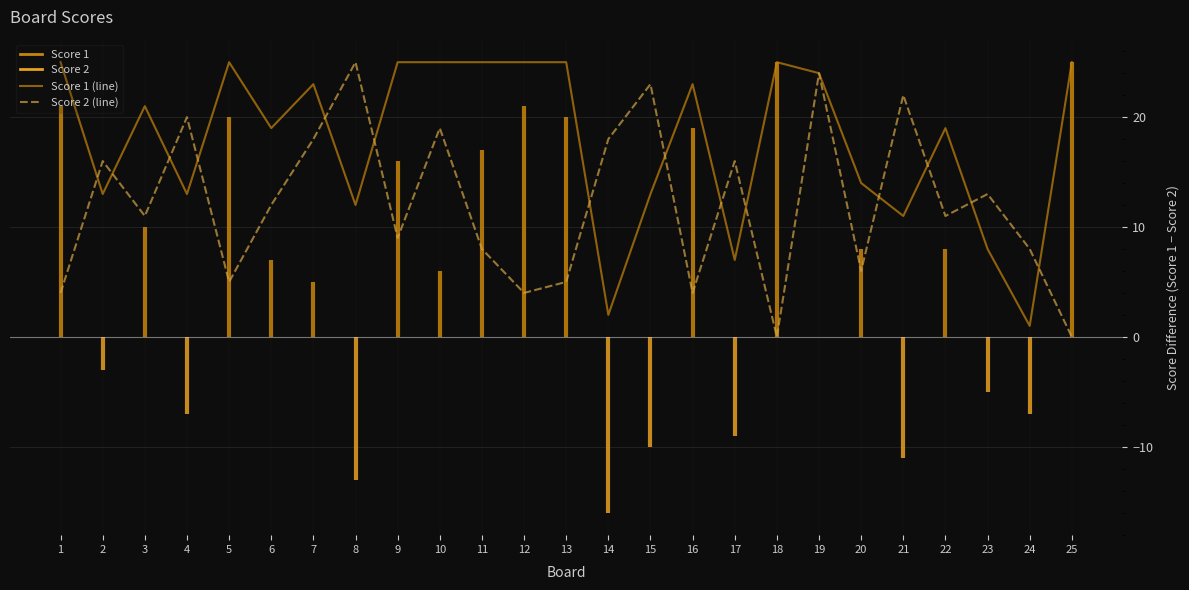

How many categories are shown in the chart?

25